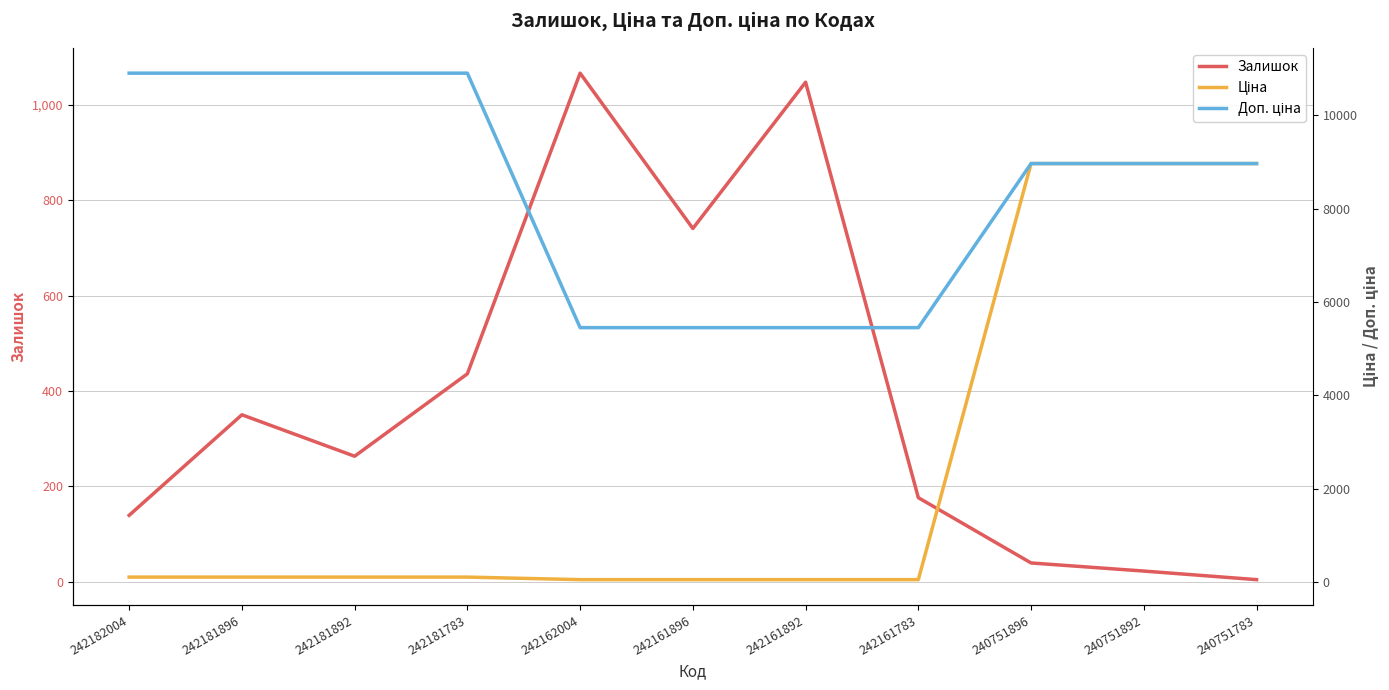

Reading left to right, what are all the values shown in this chart?

Залишок: 242182004=139.0	242181896=350.0	242181892=263.0	242181783=436.0	242162004=1067.0	242161896=741.0	242161892=1048.0	242161783=176.0	240751896=39.0	240751892=22.0	240751783=4.0
Ціна: 242182004=109.0	242181896=109.0	242181892=109.0	242181783=109.0	242162004=54.5	242161896=54.5	242161892=54.5	242161783=54.5	240751896=8966.9	240751892=8966.9	240751783=8966.9
Доп. ціна: 242182004=10903.0	242181896=10903.0	242181892=10903.0	242181783=10903.0	242162004=5452.0	242161896=5452.0	242161892=5452.0	242161783=5452.0	240751896=8966.9	240751892=8966.9	240751783=8966.9